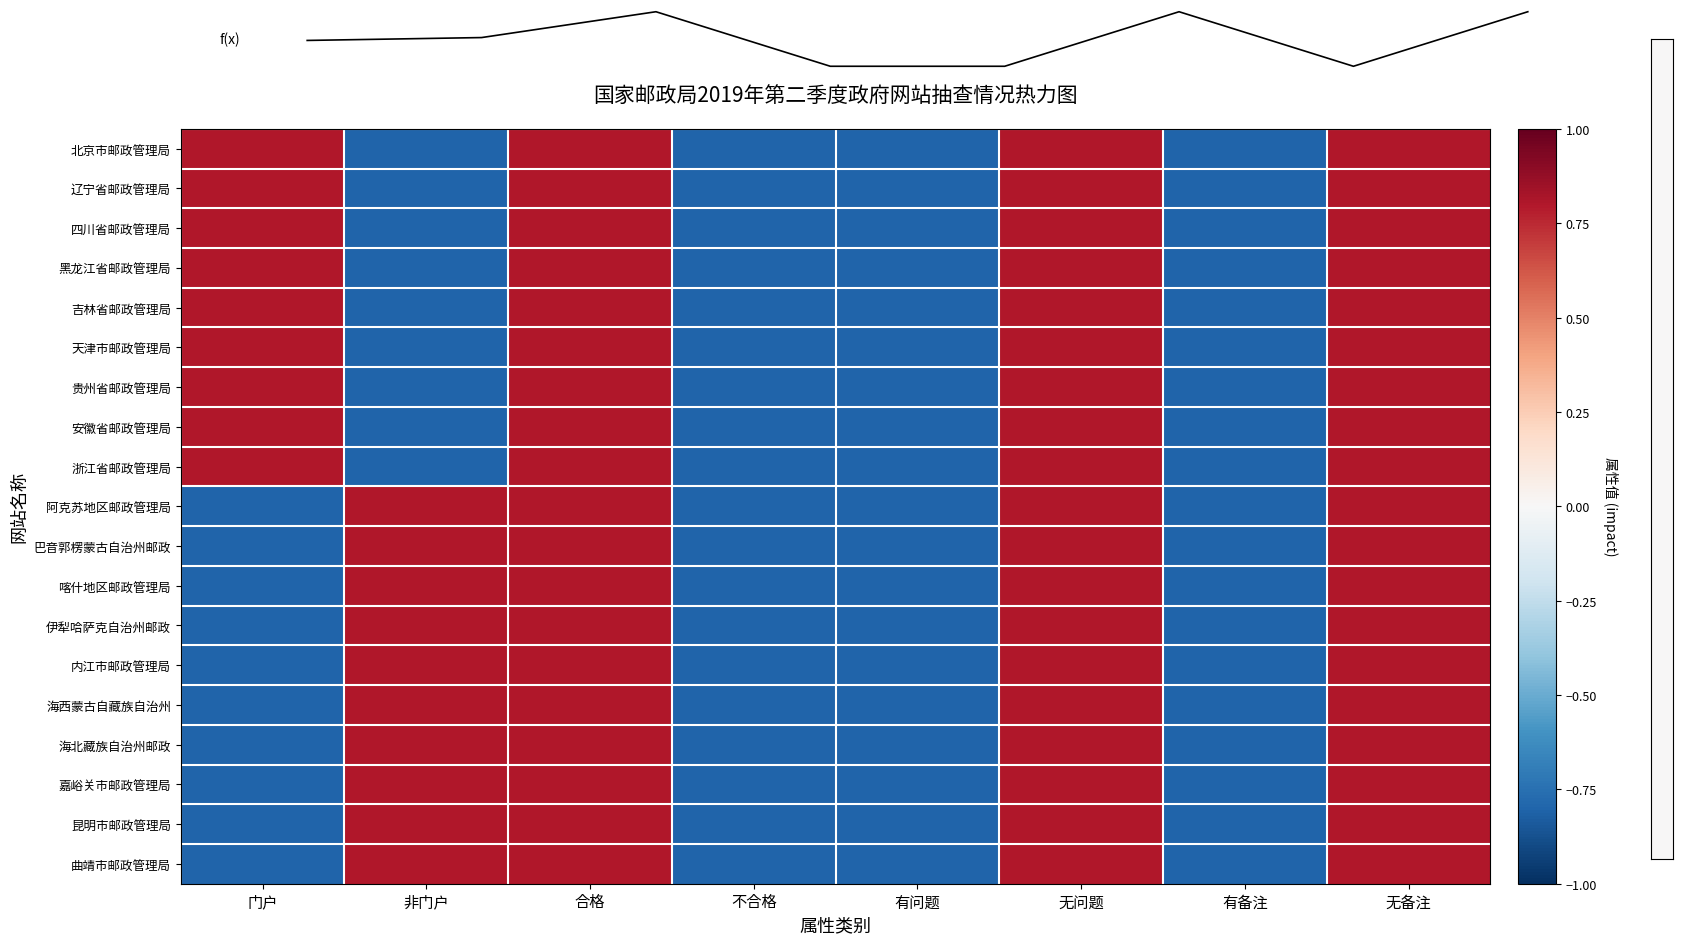

What is the minimum value for 巴音郭楞蒙古自治州邮政?

-0.8